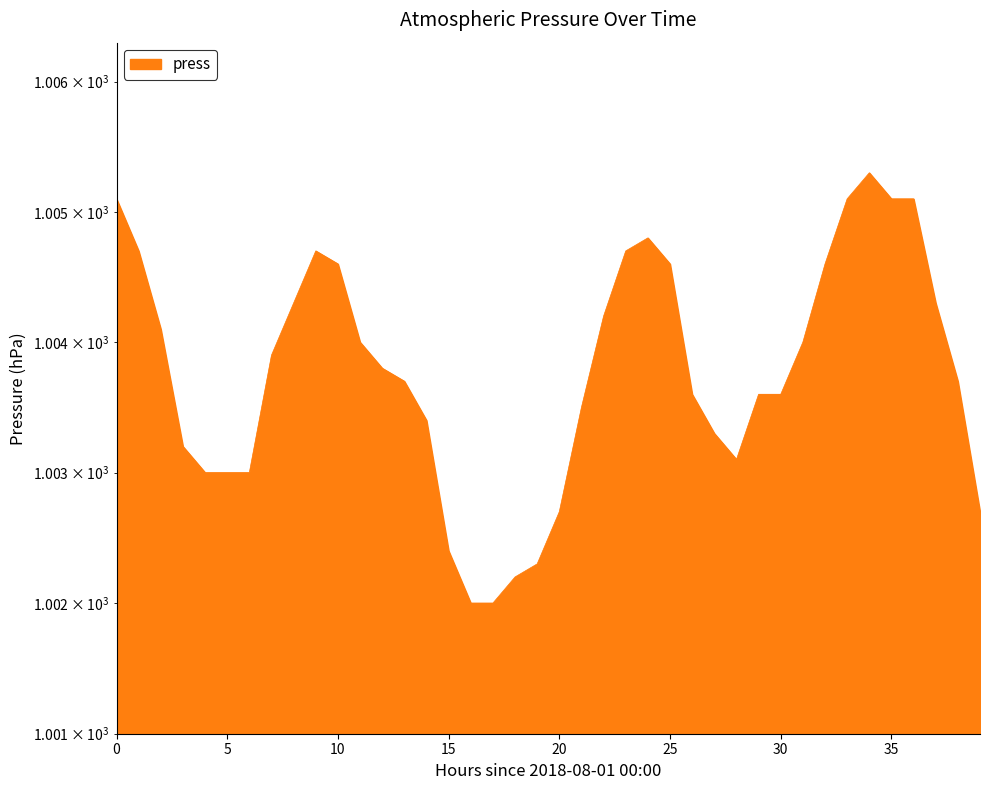

What is the smallest value displayed?

1002.0